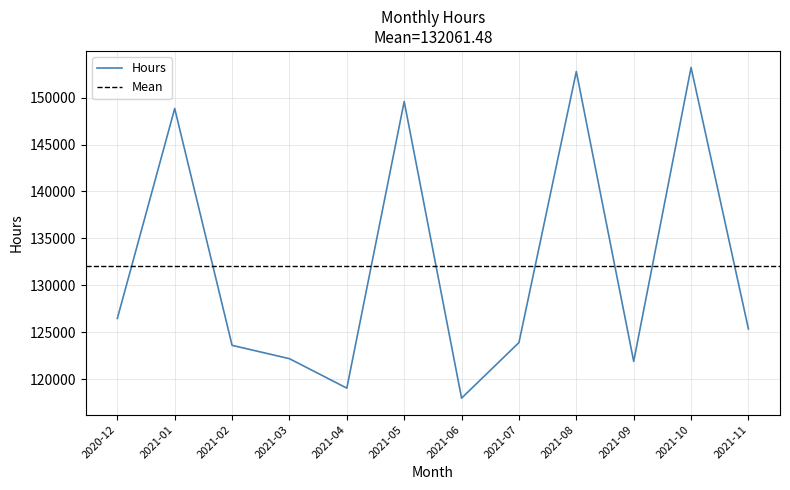

What is the approximate value at 2021-05?

149591.0